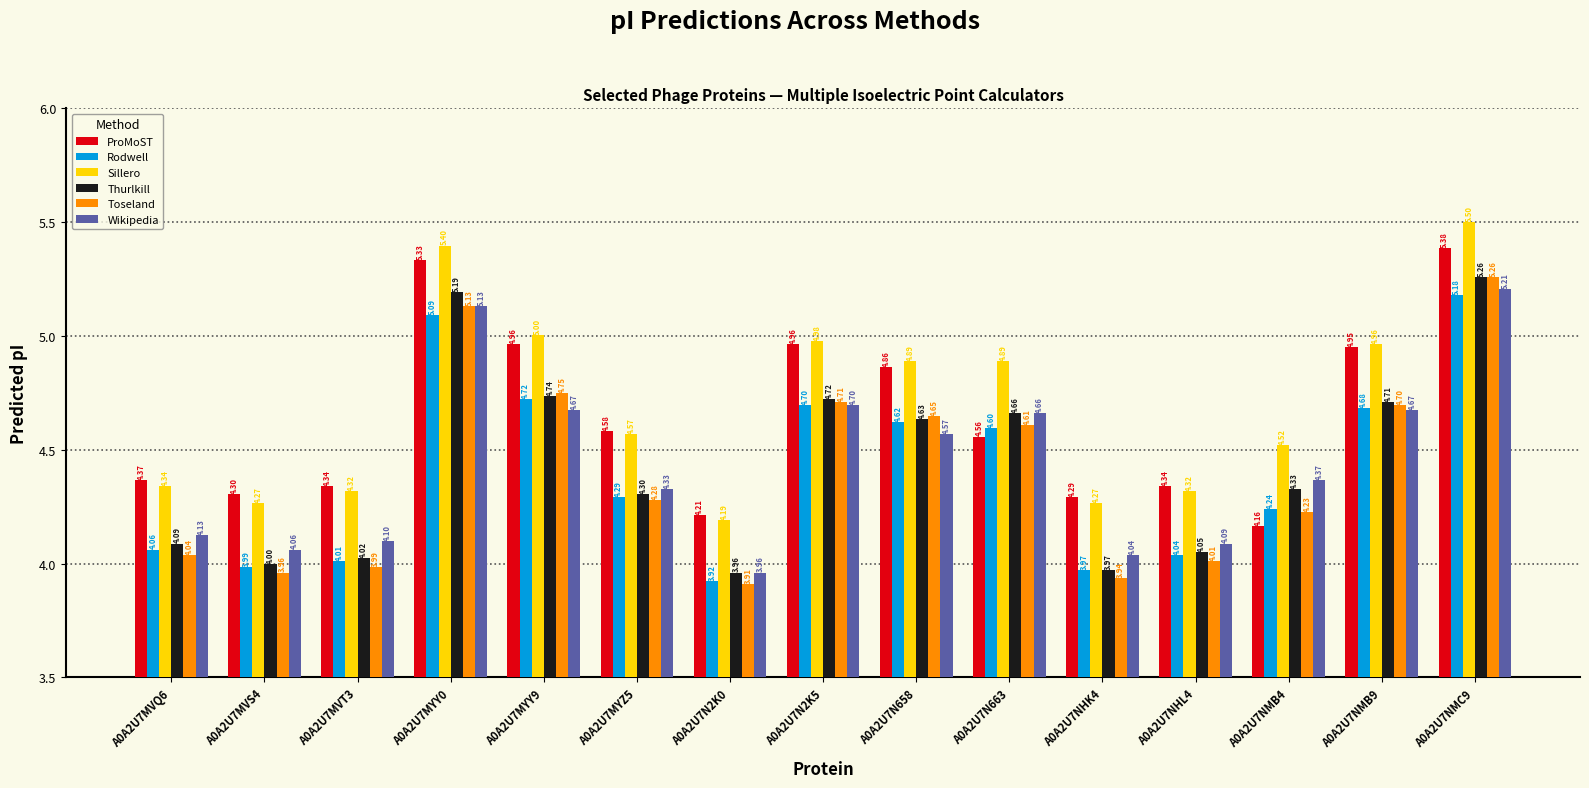

Is the value of Toseland at A0A2U7NMB9 greater than the value of ProMoST at A0A2U7N663?

Yes